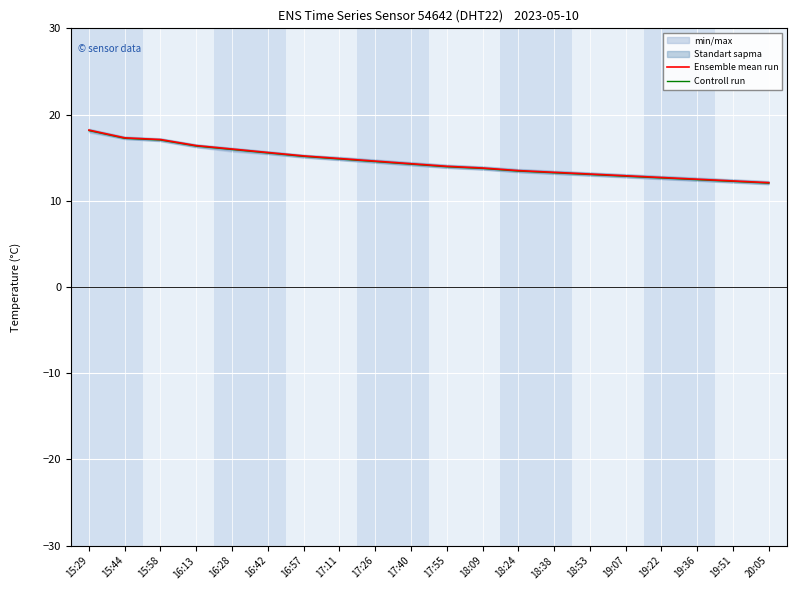

What is the label of the 9th point from the left?

17:26